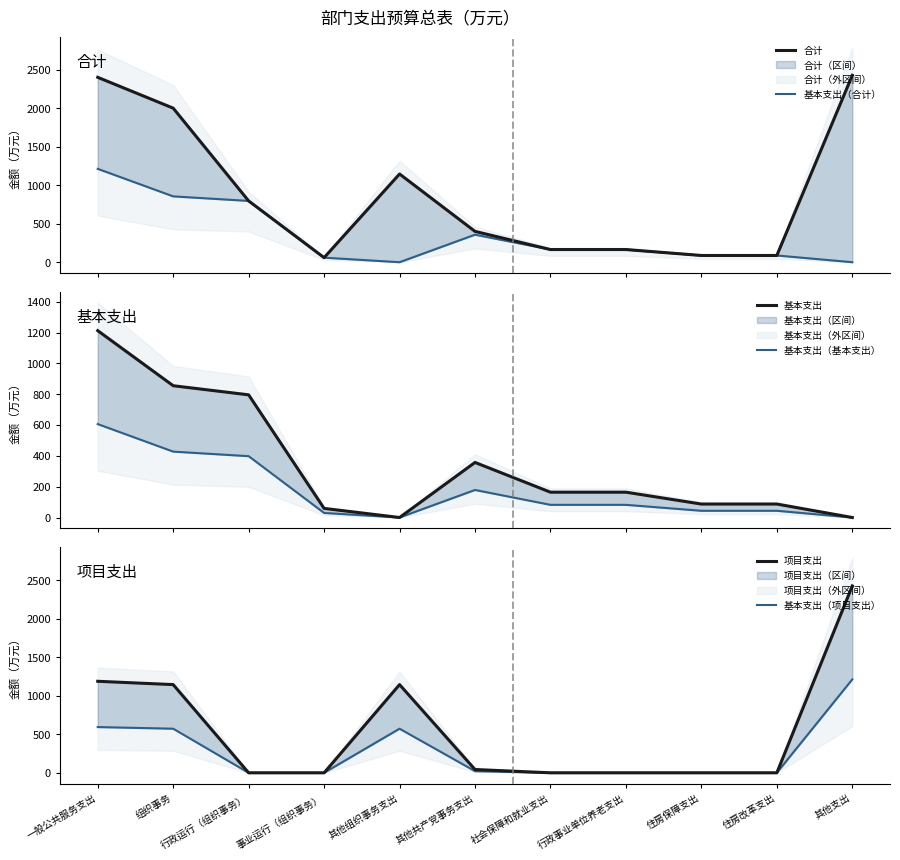

Is it true that 合计 equals 225.1 at 社会保障和就业支出?

False